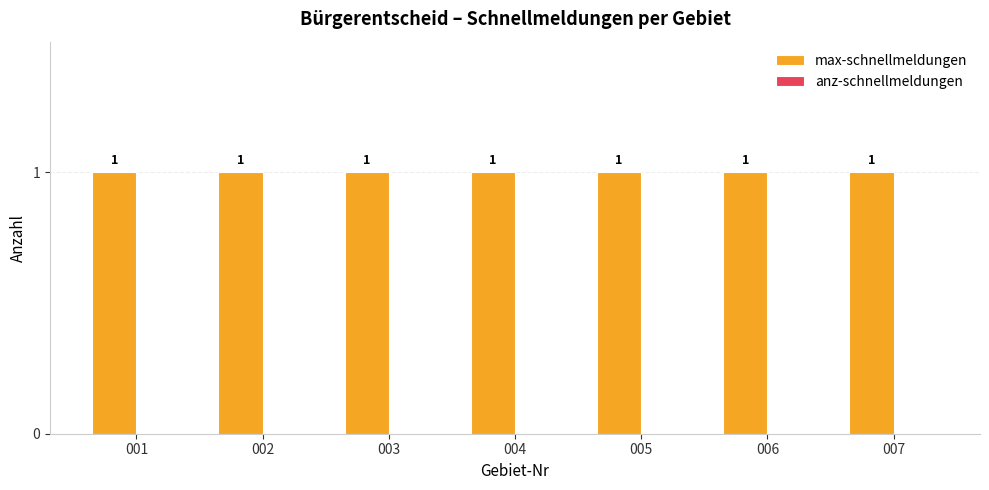

Between 005 and 003, which is larger?

005